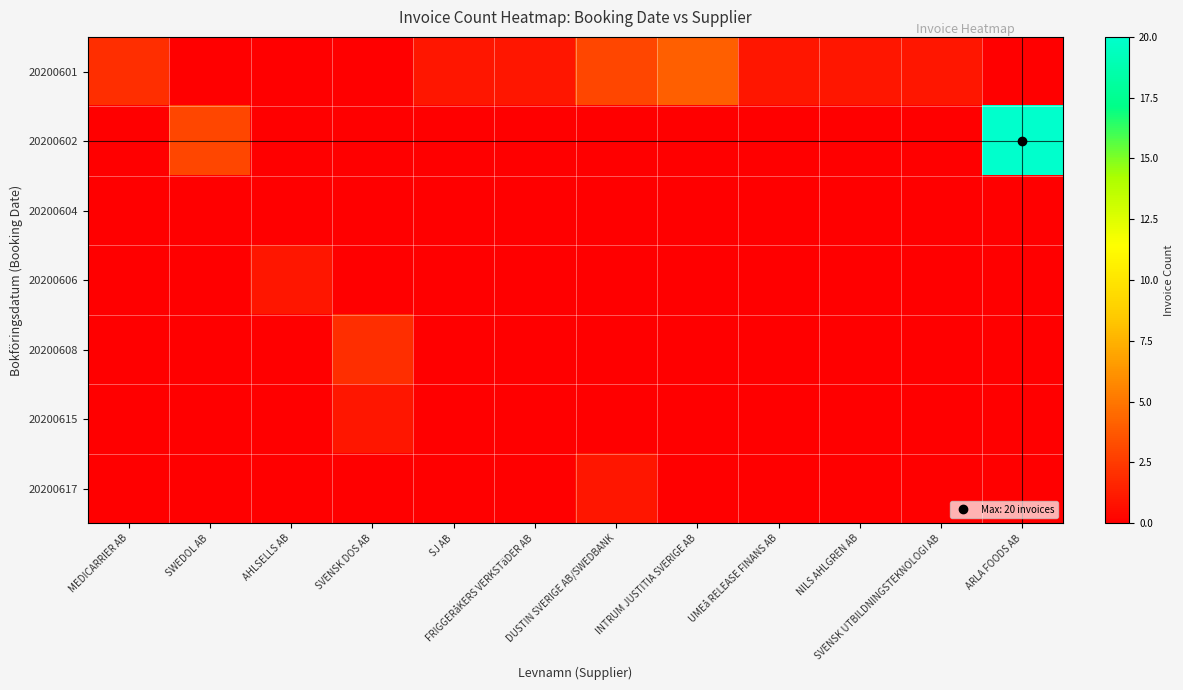

Which series changed the most between SJ AB and UMEå RELEASE FINANS AB?

20200601